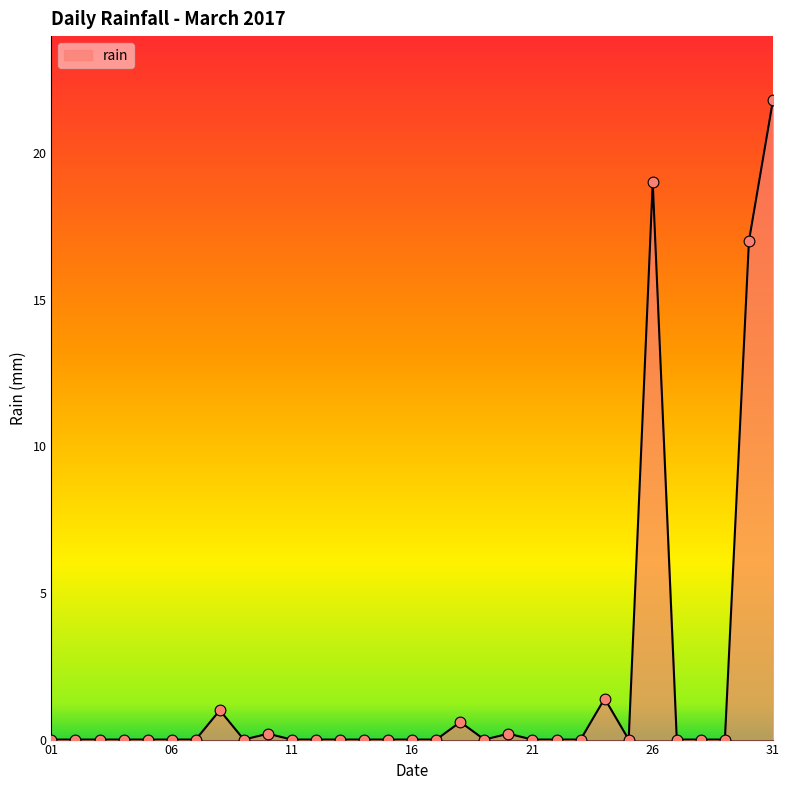

What is the greatest value displayed?

21.8